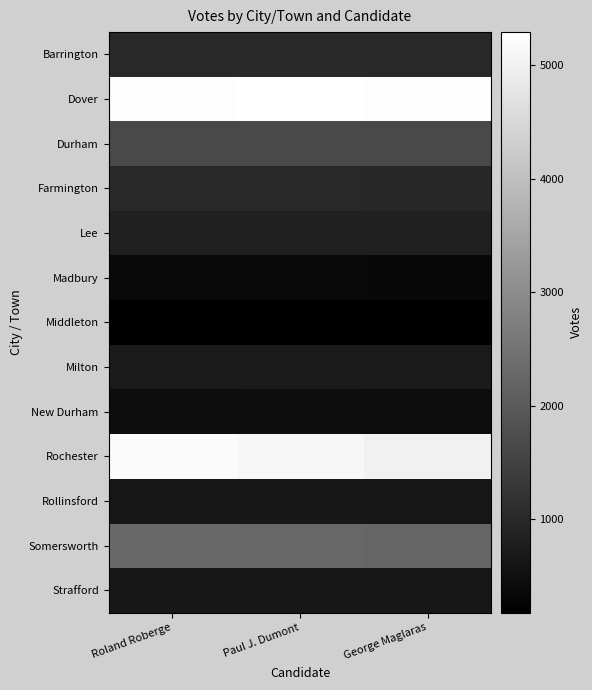

How many distinct data groups are displayed?

13